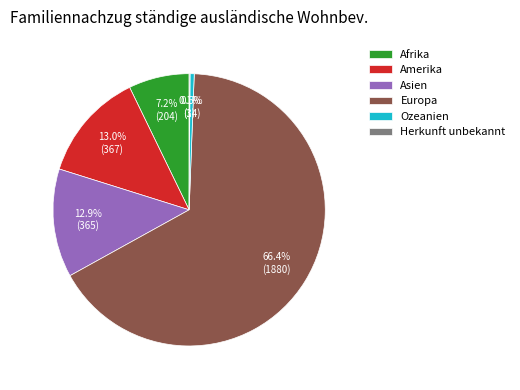

Which category accounts for the majority?

Europa